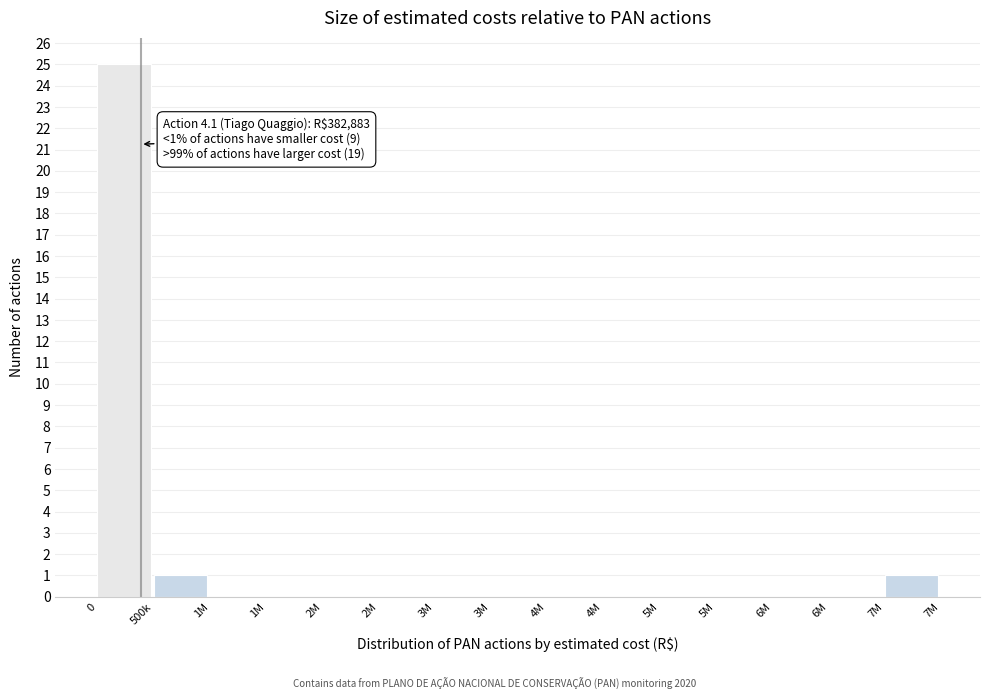

Count the number of data series in this chart.

1